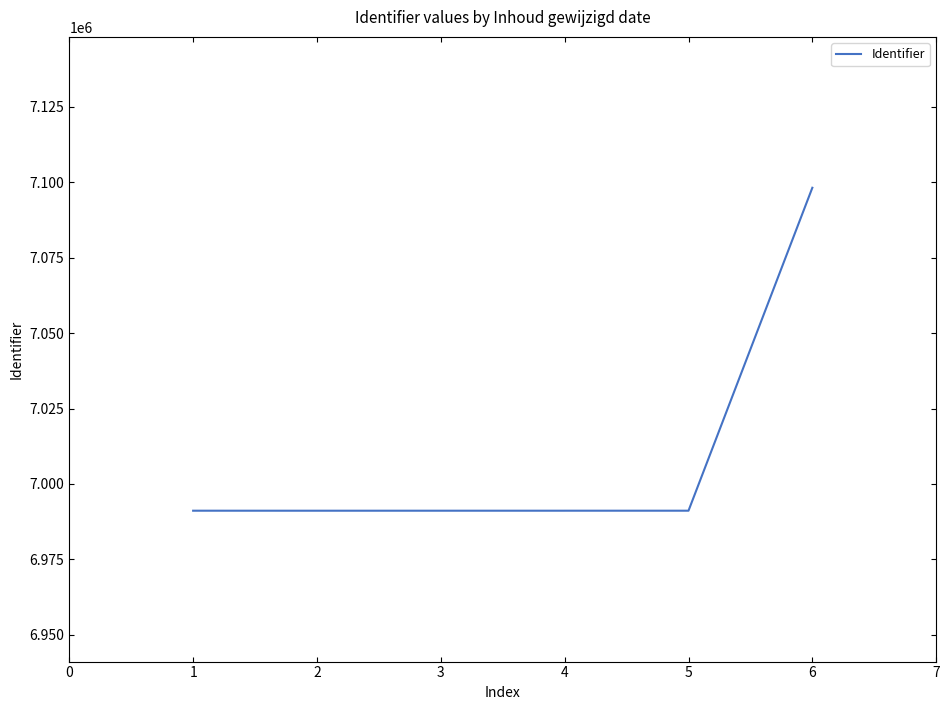

Does the chart have visible grid lines?

No